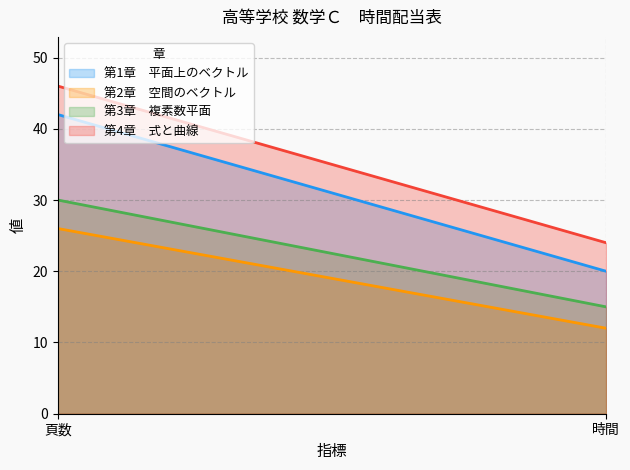

Rank the categories by 第2章　空間のベクトル value from highest to lowest.

頁数, 時間